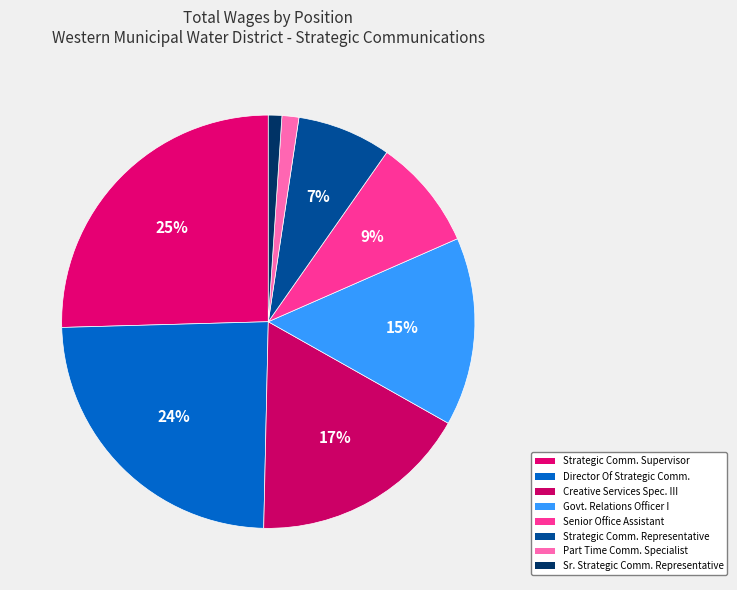

Count the number of slices in the pie.

8